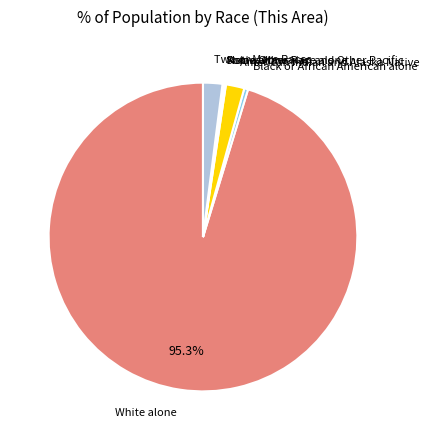

Which slice is the largest?

White alone